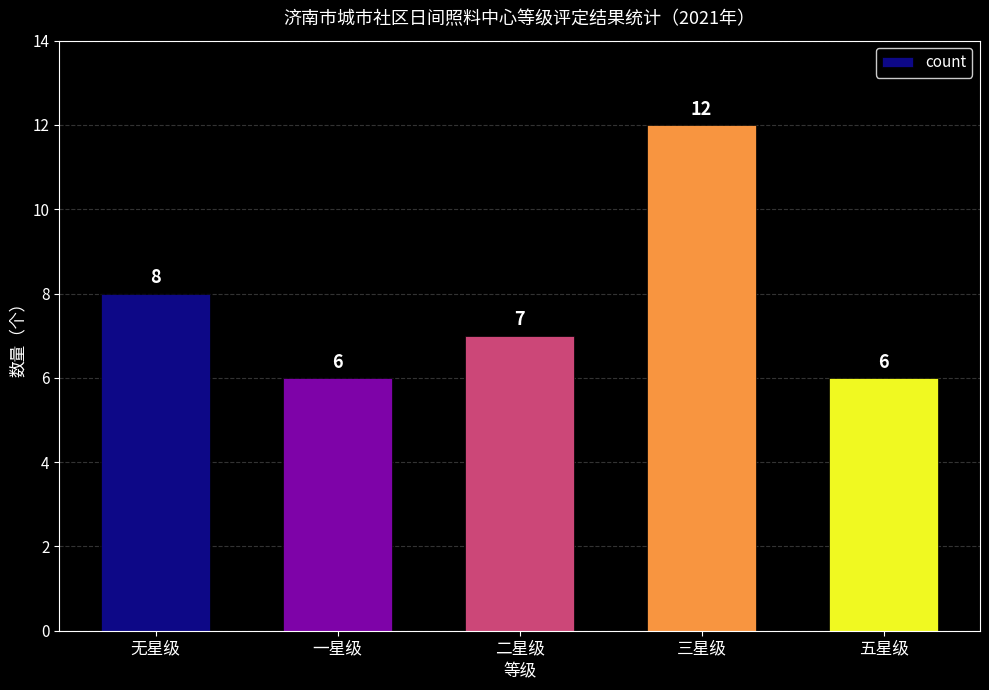

How many data points are less than 7?

2